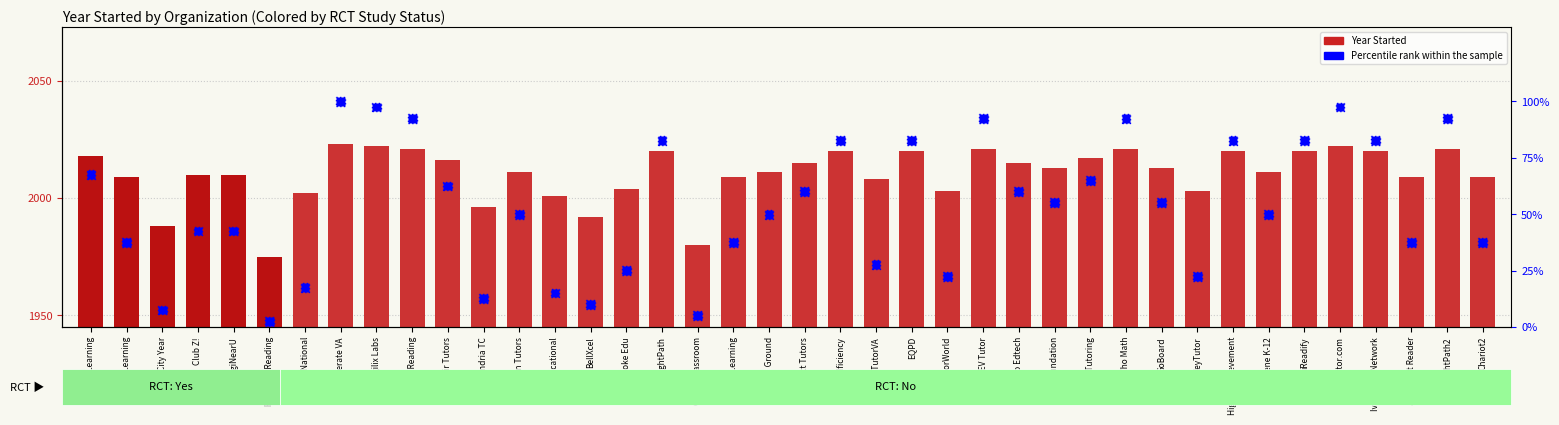

Which series has the largest total across all categories?

Year Started